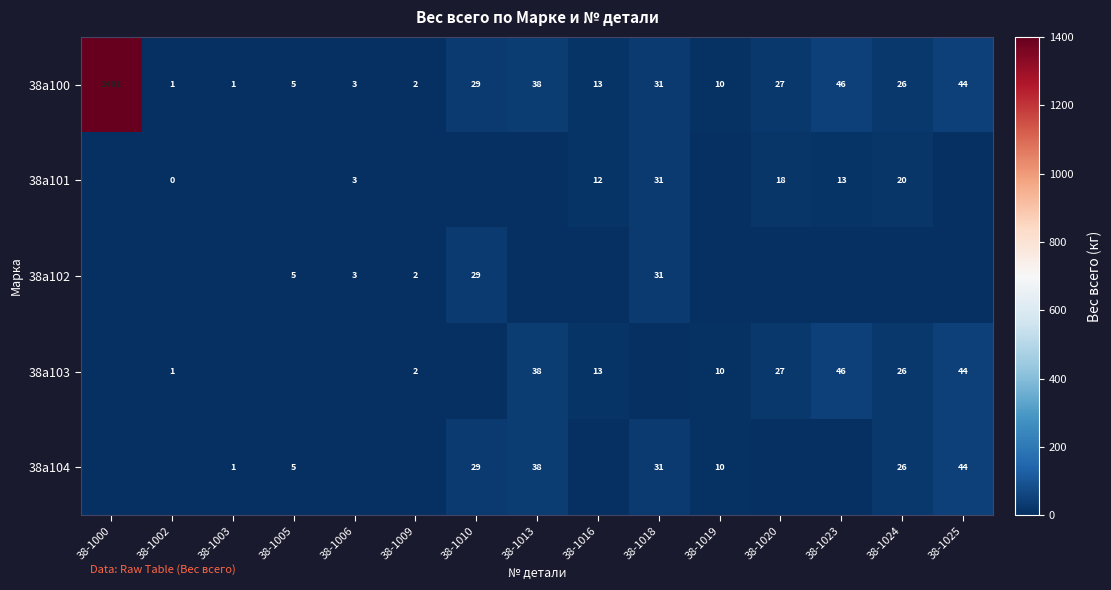

What value does the 38а100 series have at 38-1019, to the nearest 10?

10